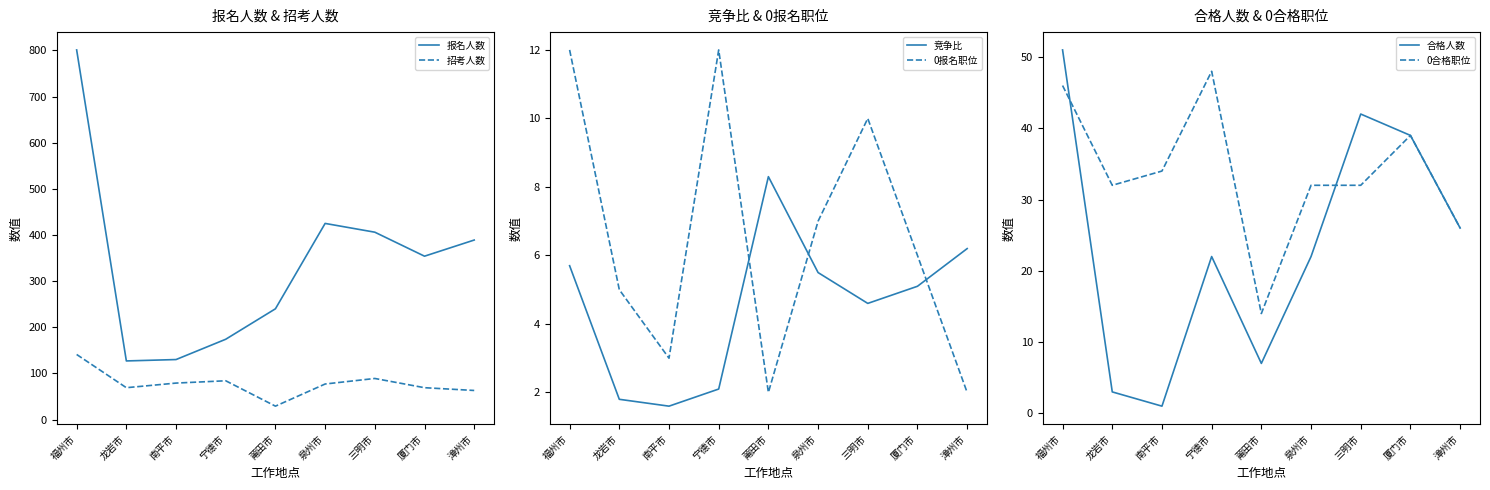

Which series changed the most between 福州市 and 南平市?

报名人数